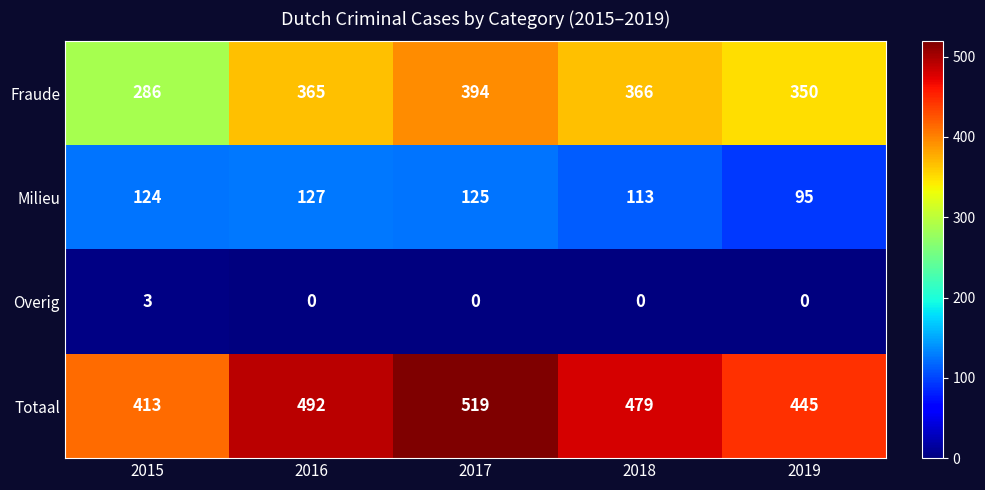

What is the total value across all series at 2015?

826